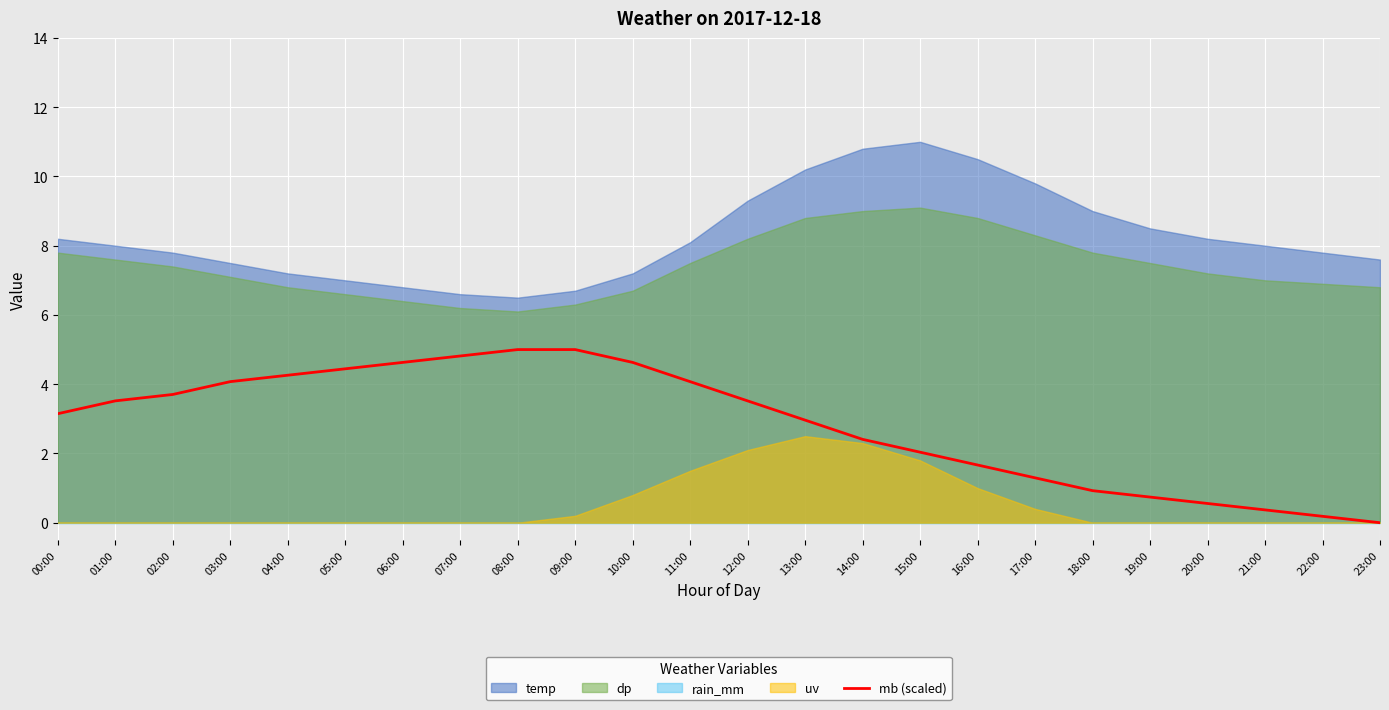

The value of mb (scaled) at 13:00 is 3.0. True or false?

True